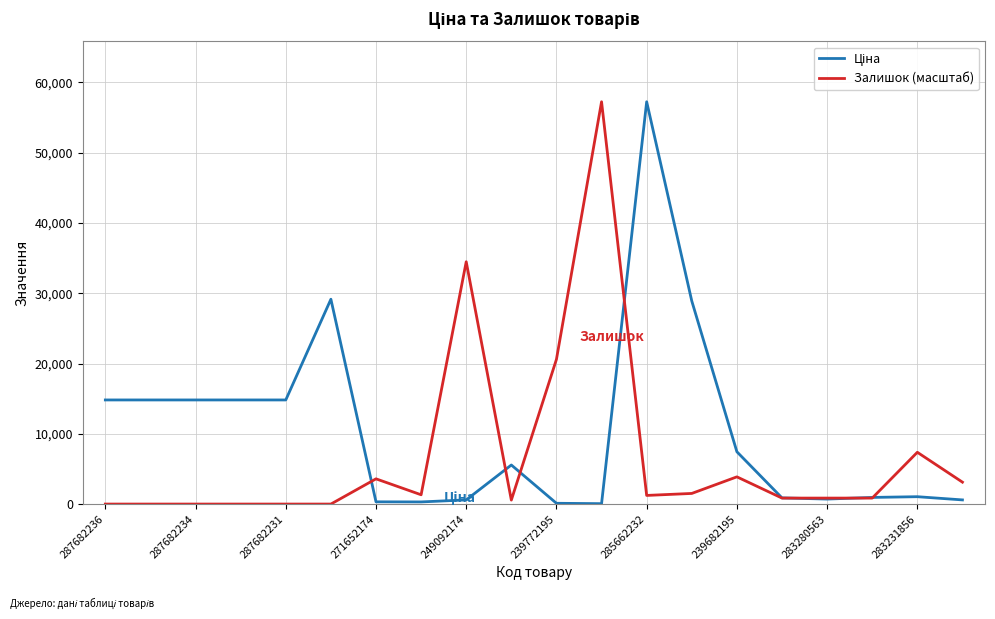

What is the maximum value for Залишок (масштаб)?

57258.0